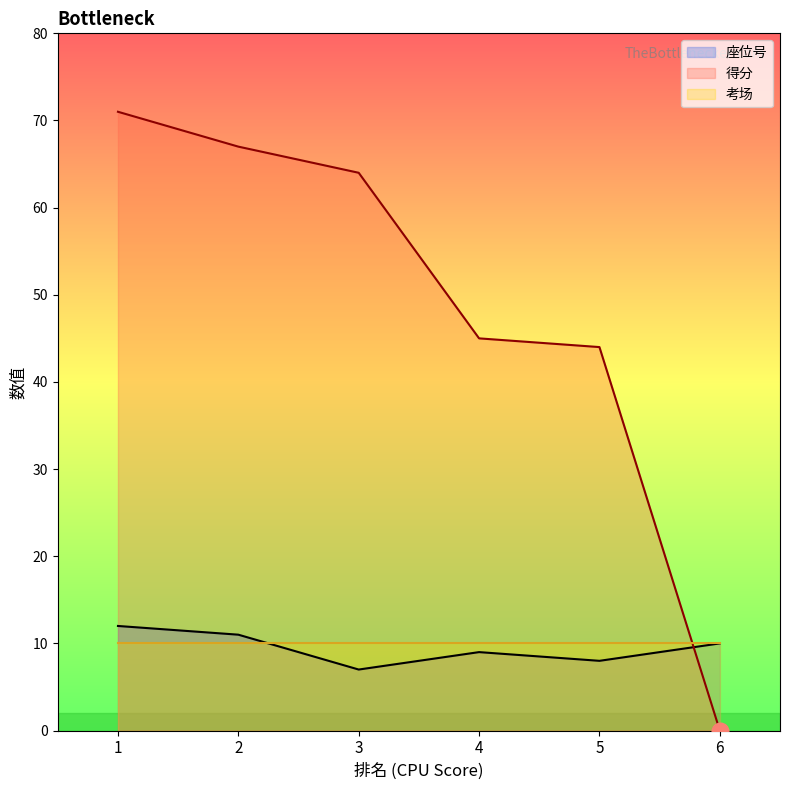

Which series changed the most between 2 and 4?

得分